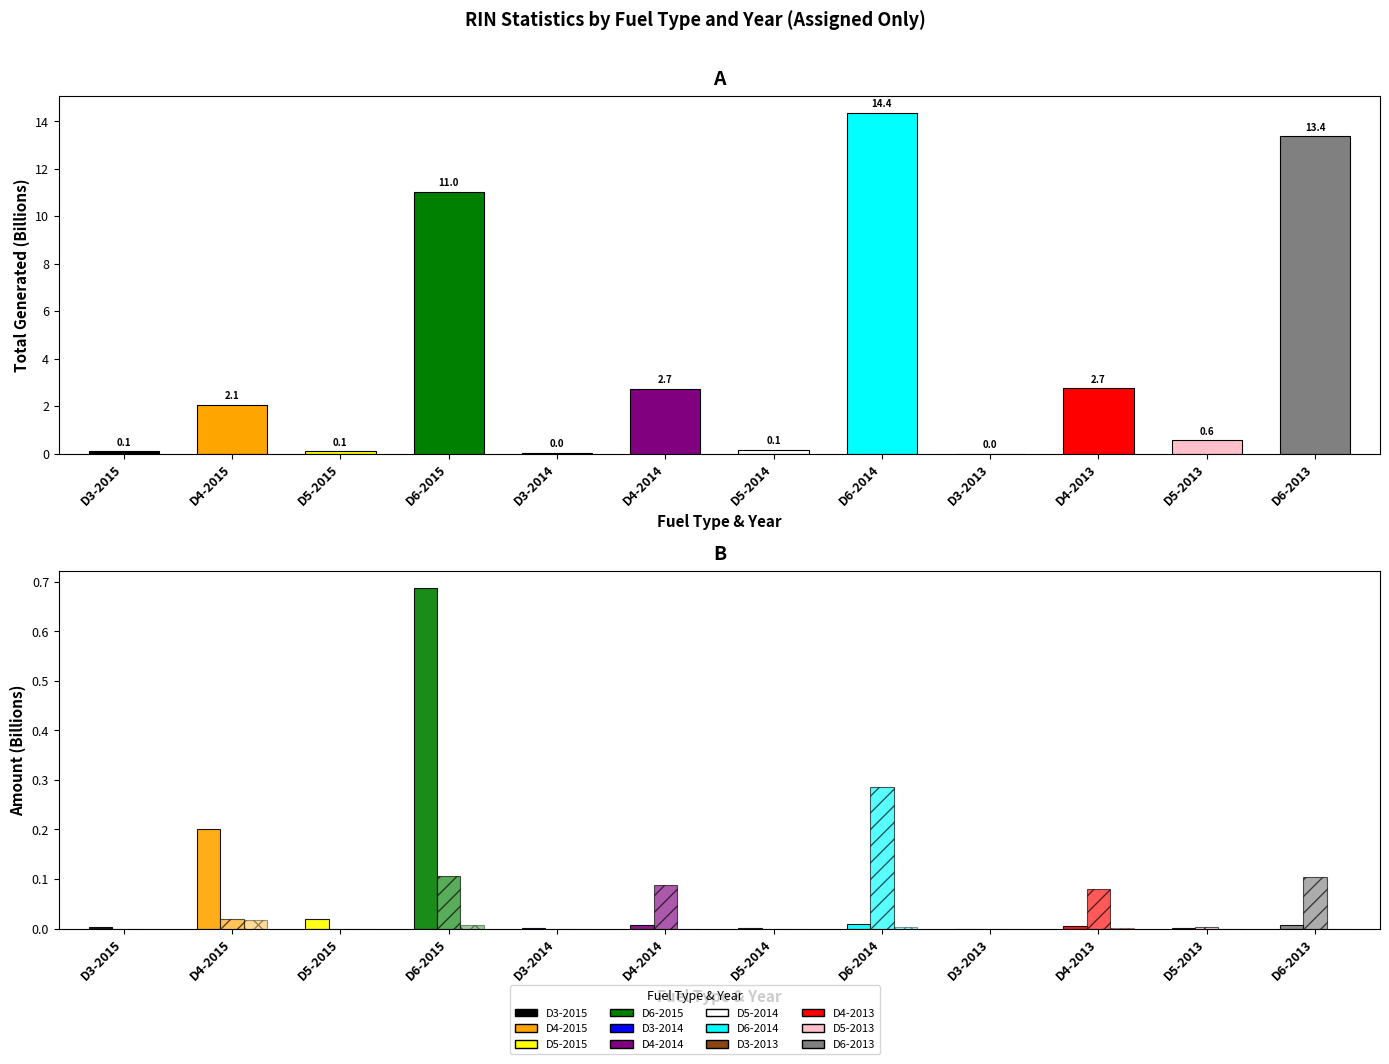

What position from the right is D3-2015?

12